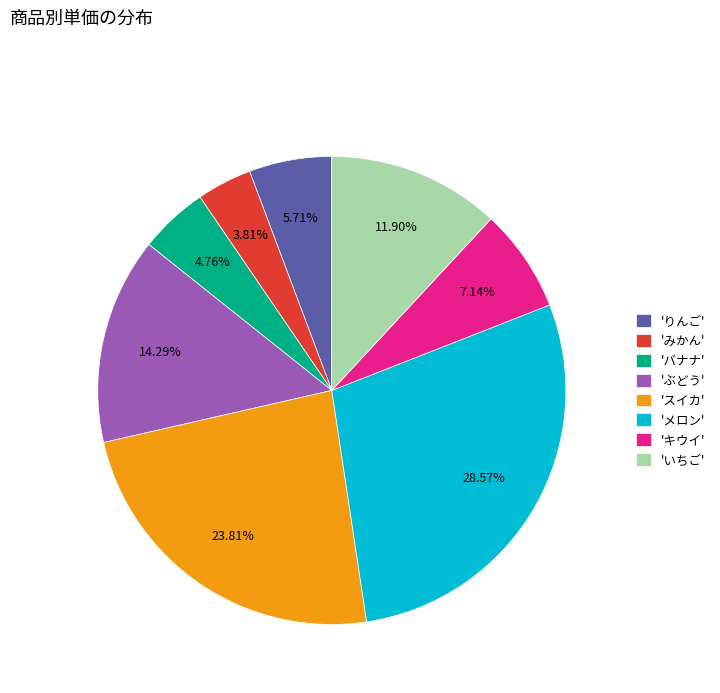

Is 'いちご' the majority of the pie?

No